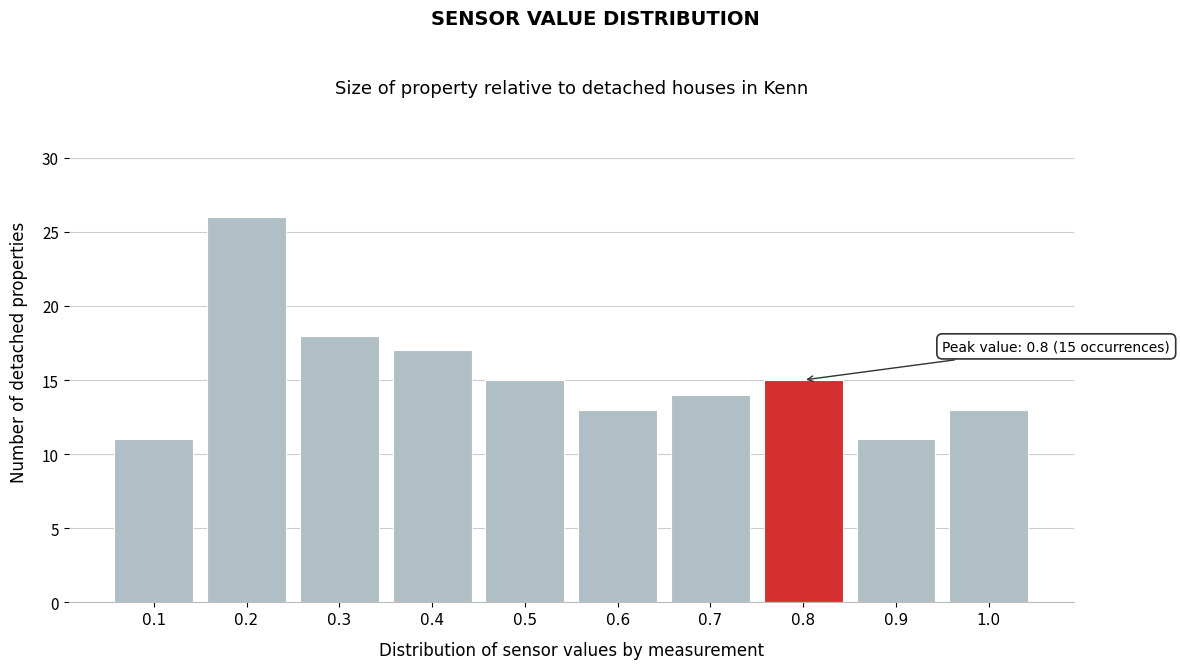

Reading right to left, transcribe all the data shown in this chart.

1.0=13	0.9=11	0.8=15	0.7=14	0.6=13	0.5=15	0.4=17	0.3=18	0.2=26	0.1=11